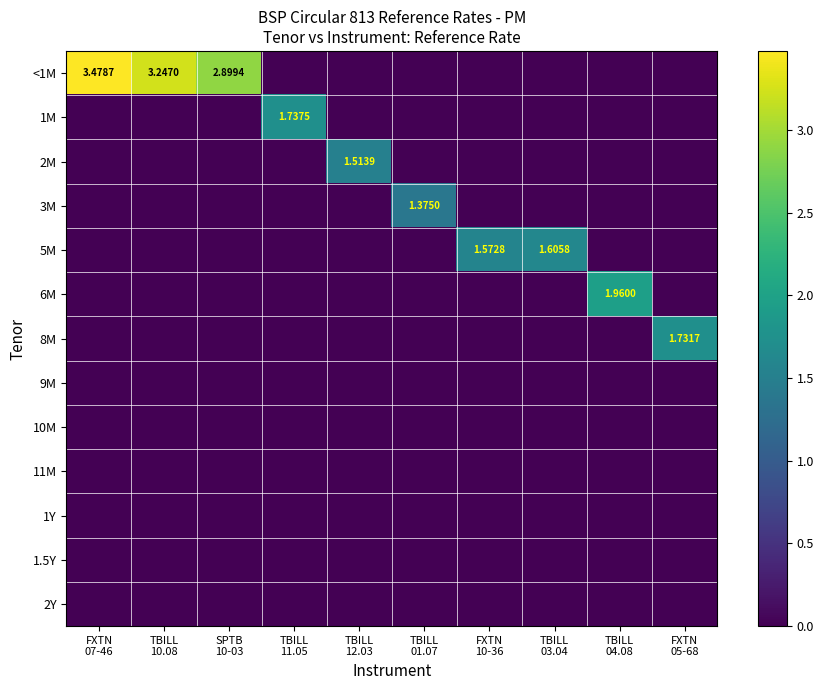

Which series changed the most between SPTB 10-03 and TBILL 04.08?

<1M